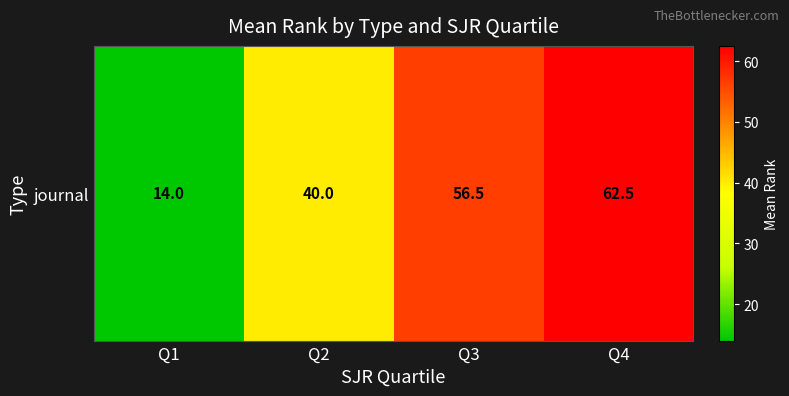

Reading left to right, what are all the values shown in this chart?

Q1=14.0	Q2=40.0	Q3=56.5	Q4=62.5